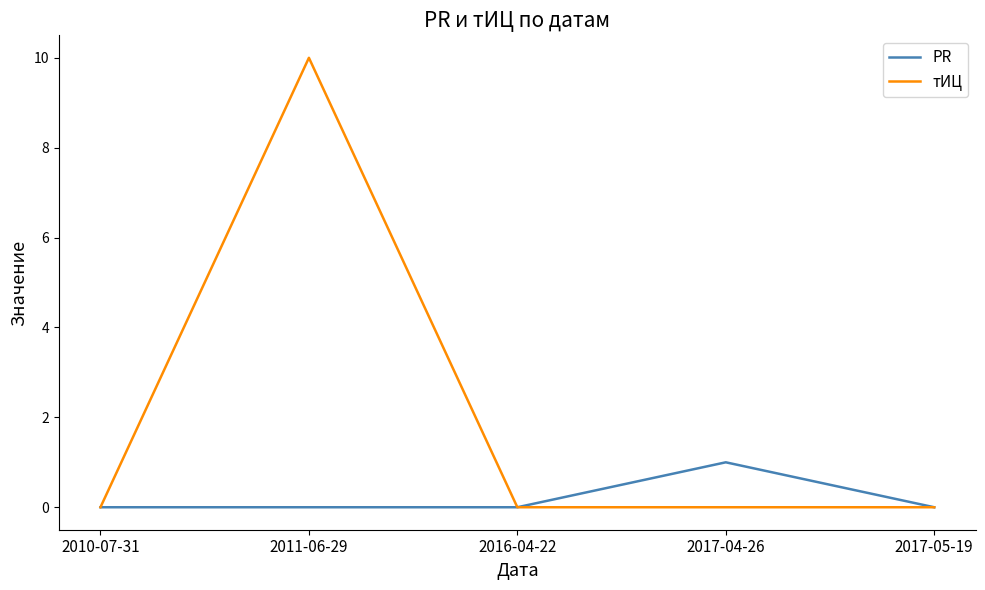

The value of PR at 2016-04-22 is 0. True or false?

True